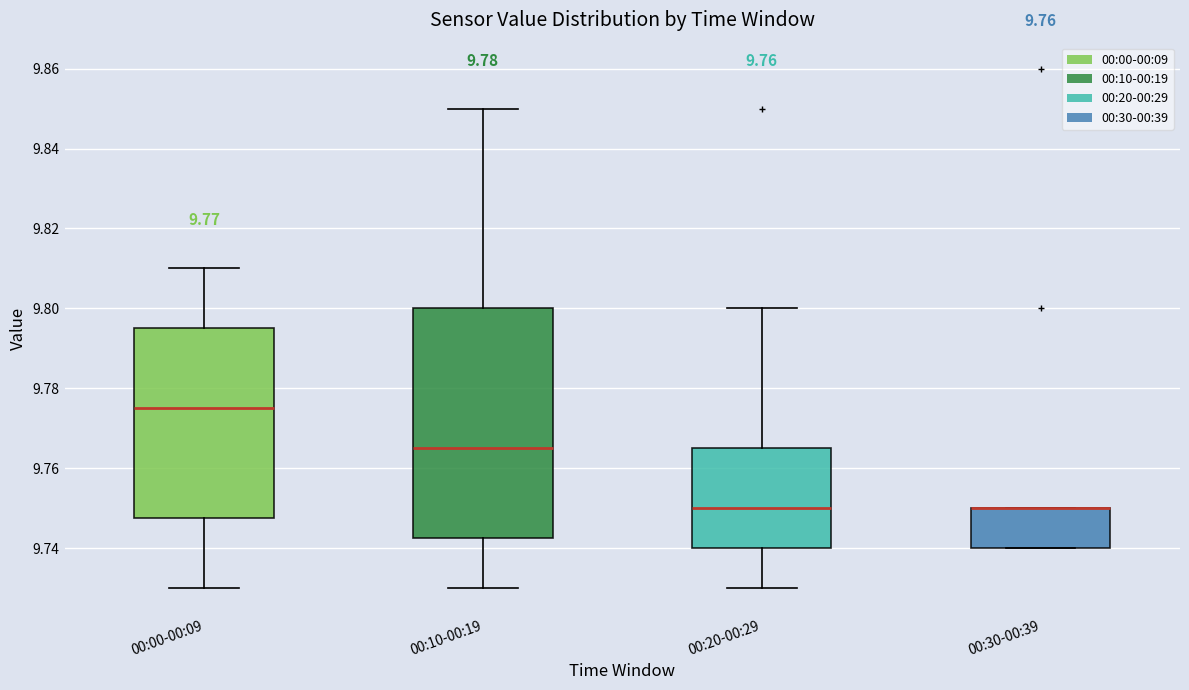

Reading left to right, transcribe this box plot: for each box, give where its median line is, the range the box spans, and where its two whiskers end, as read against the y-axis. The values are not printed on the chart, so give them approximately, as read against the axis.

00:00-00:09: median 9.776, box 9.748 to 9.796, whiskers 9.730 to 9.810
00:10-00:19: median 9.766, box 9.742 to 9.800, whiskers 9.730 to 9.850
00:20-00:29: median 9.750, box 9.740 to 9.766, whiskers 9.730 to 9.800
00:30-00:39: median 9.750 (drawn on the box's upper edge), box 9.740 to 9.750, whiskers 9.740 to 9.750